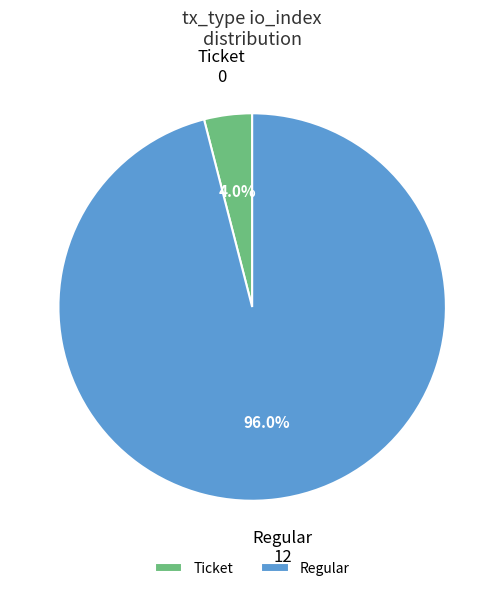

How many slices are in this pie chart?

2